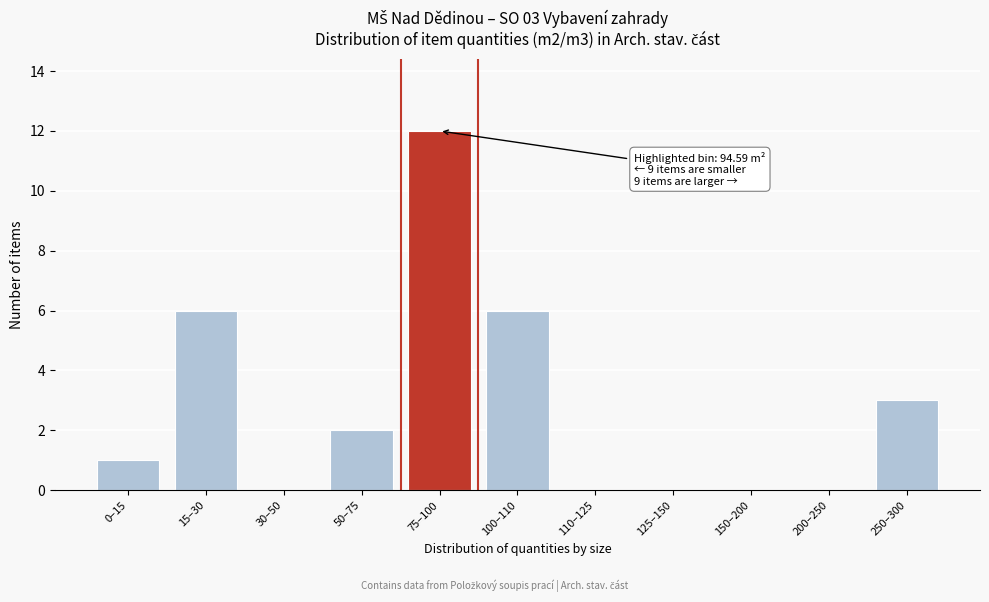

Reading left to right, what are all the values shown in this chart?

0–15=1	15–30=6	30–50=0	50–75=2	75–100=12	100–110=6	110–125=0	125–150=0	150–200=0	200–250=0	250–300=3